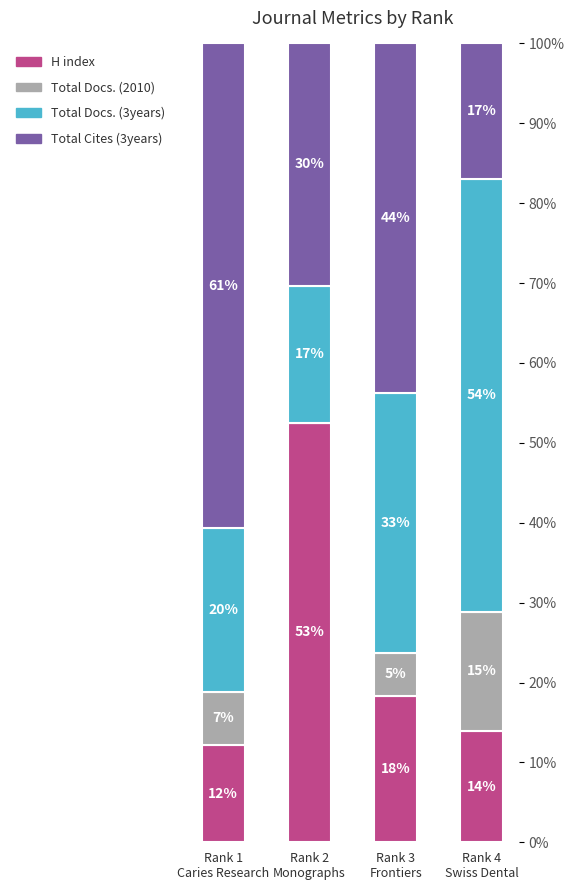

At which label does Total Cites (3years) first exceed 43?

Rank 1
Caries Research